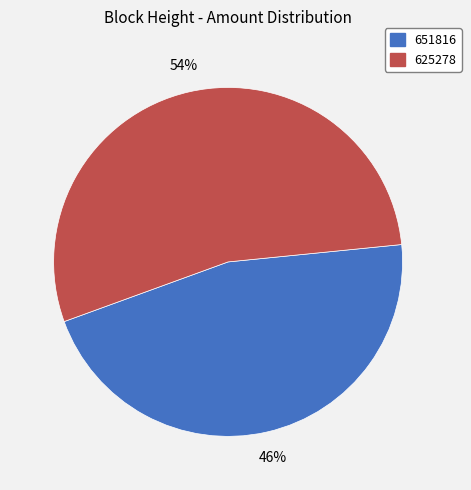

To the nearest percent, what is the combined percentage of 651816 and 625278?

100%